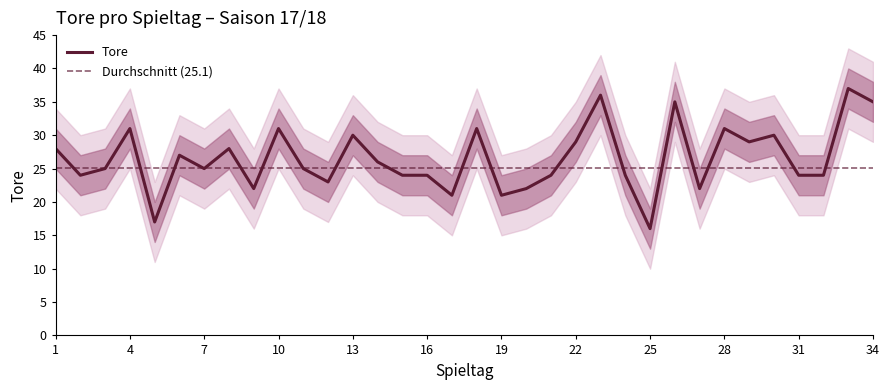

Is it true that the value at 12 is 23?

True